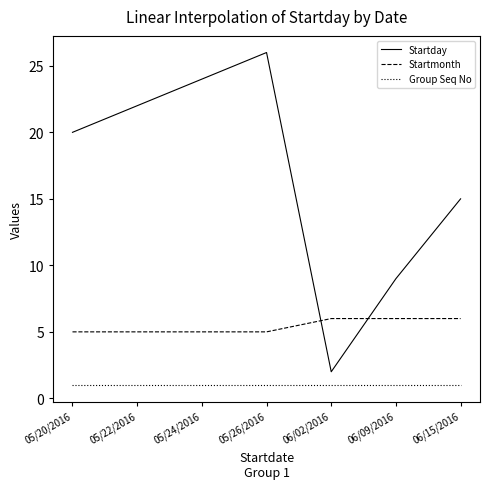

How many lines are shown in the chart?

3